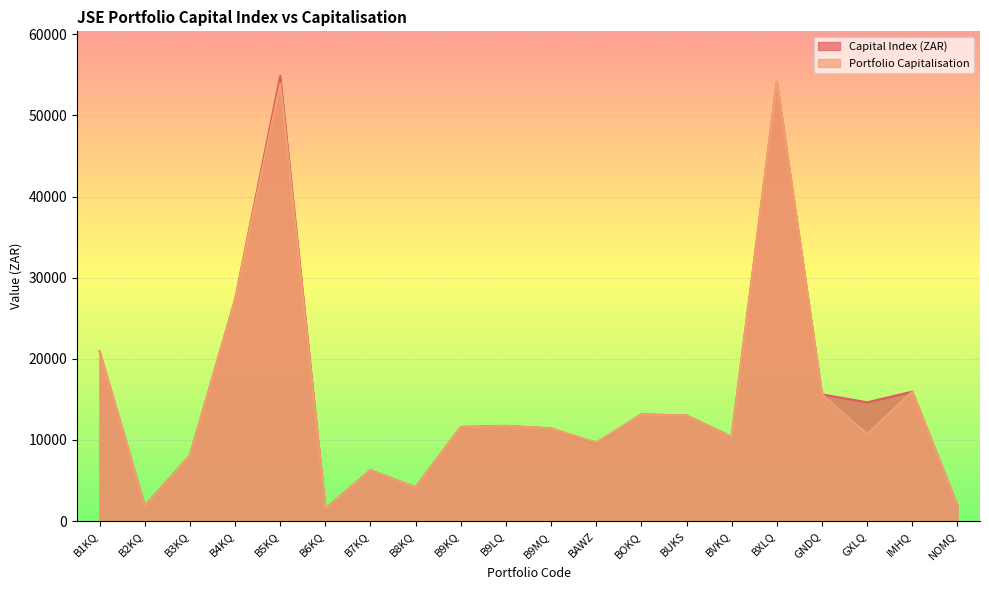

Which series has the largest total across all categories?

Capital Index (ZAR)